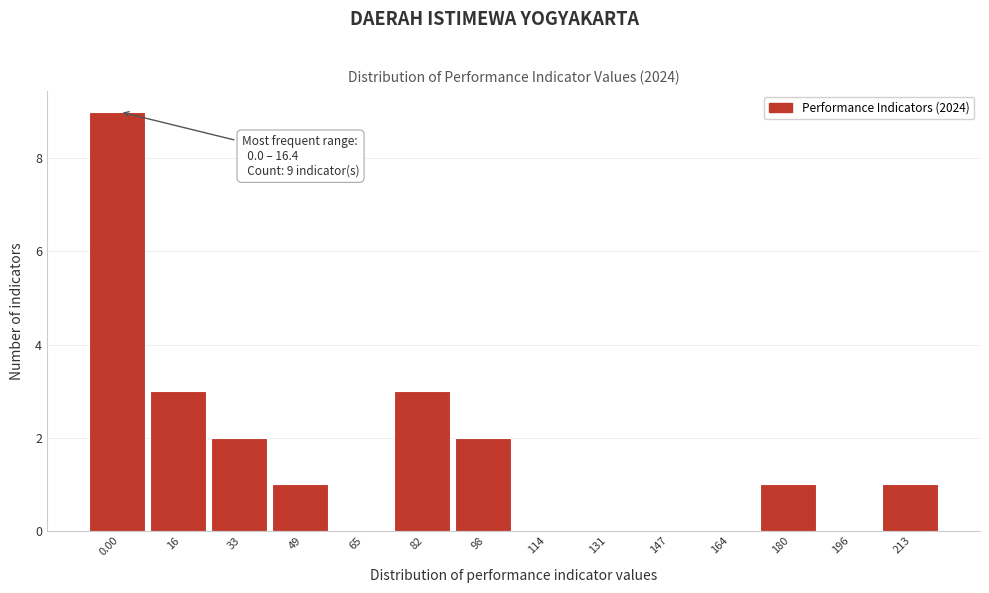

Reading left to right, what are all the values shown in this chart?

0.00=9	16=3	33=2	49=1	65=0	82=3	98=2	114=0	131=0	147=0	164=0	180=1	196=0	213=1